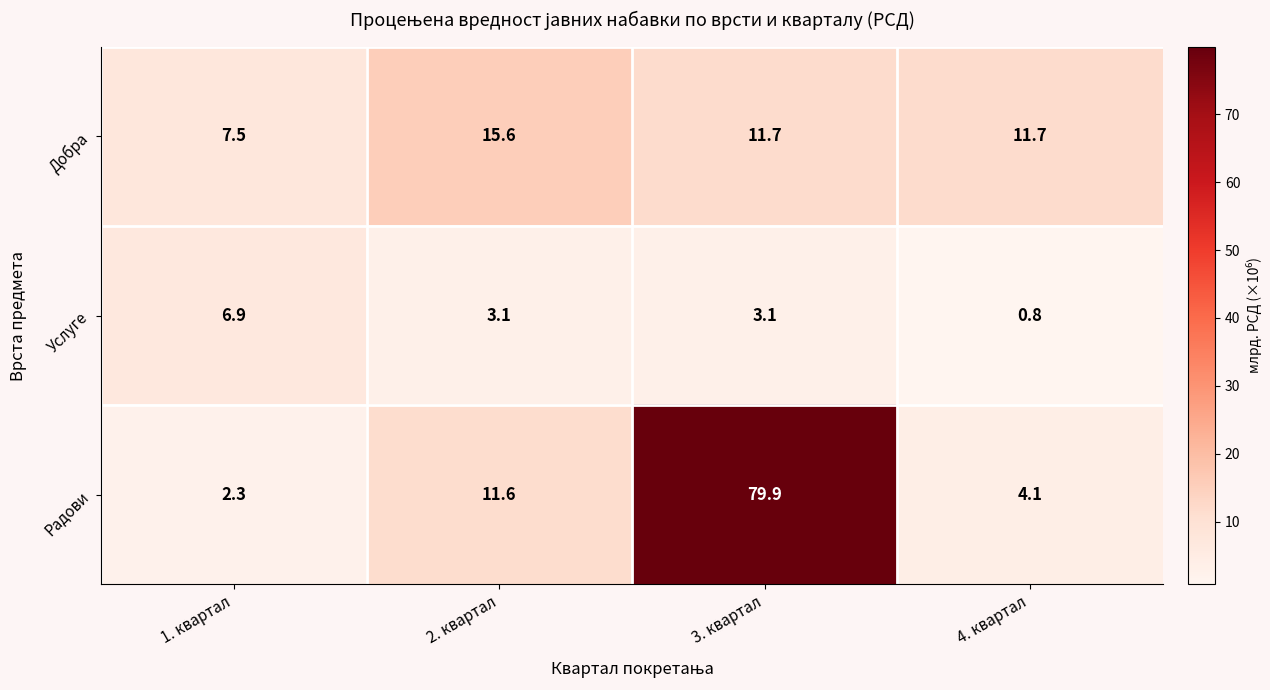

Rank the series by their average value, from lowest to highest.

Услуге, Добра, Радови